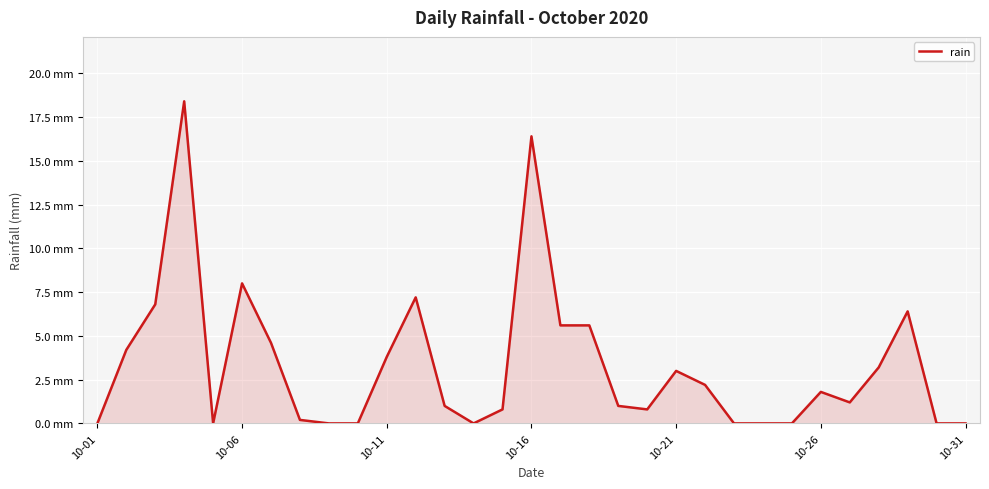

Does the chart display data point markers on the line(s)?

No